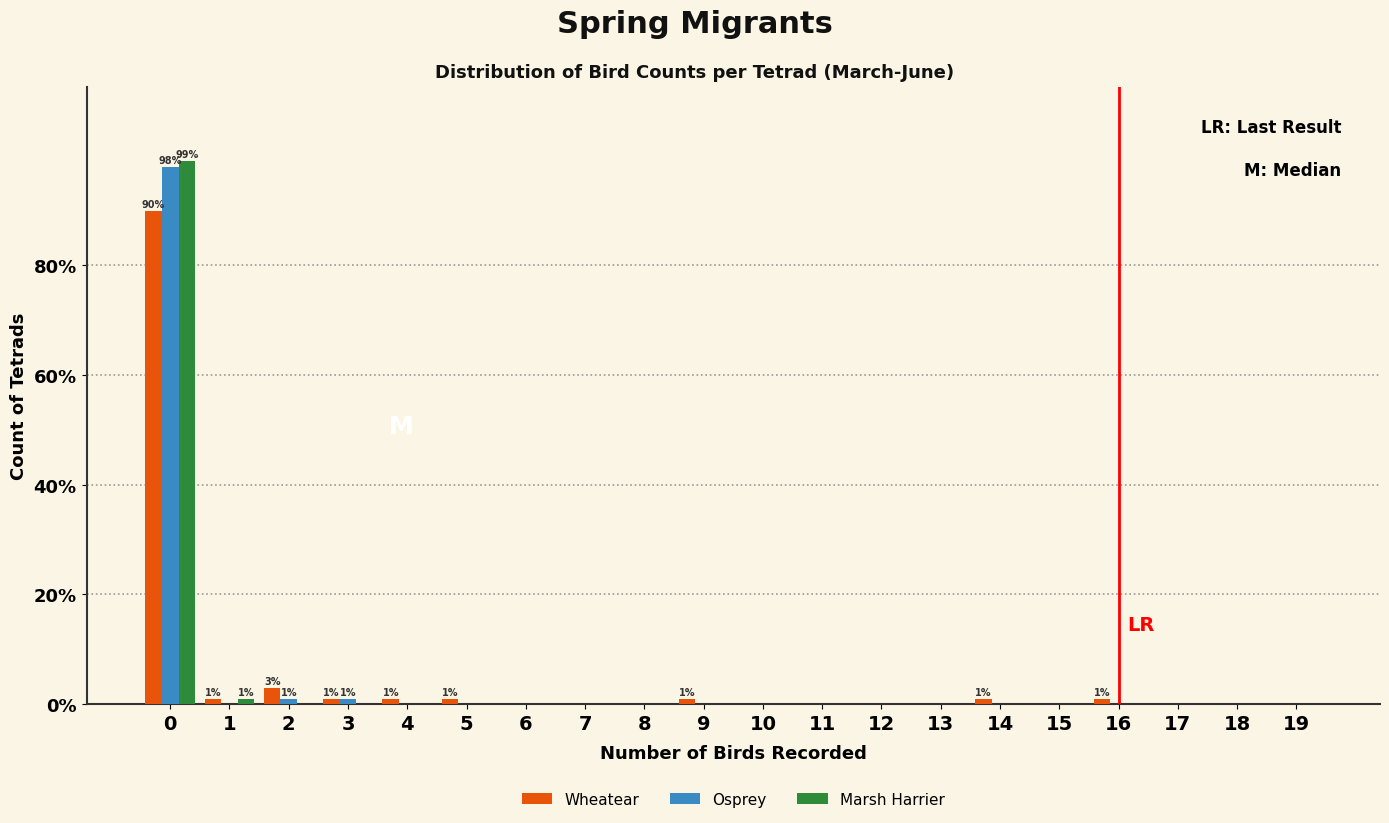

Which series changed the most between 0 and 3?

Marsh Harrier